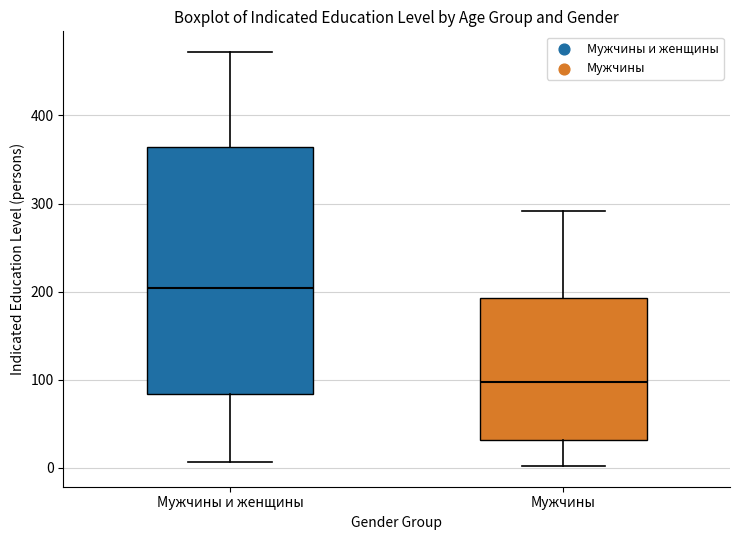

Reading left to right, read every box against the y-axis: the position of its median line, the range the box covers, and the ends of its whiskers. The values are not printed on the chart, so give them approximately, as read against the axis.

Мужчины и женщины: median 200, box 80 to 360, whiskers 10 to 470
Мужчины: median 100, box 30 to 190, whiskers 0 to 290